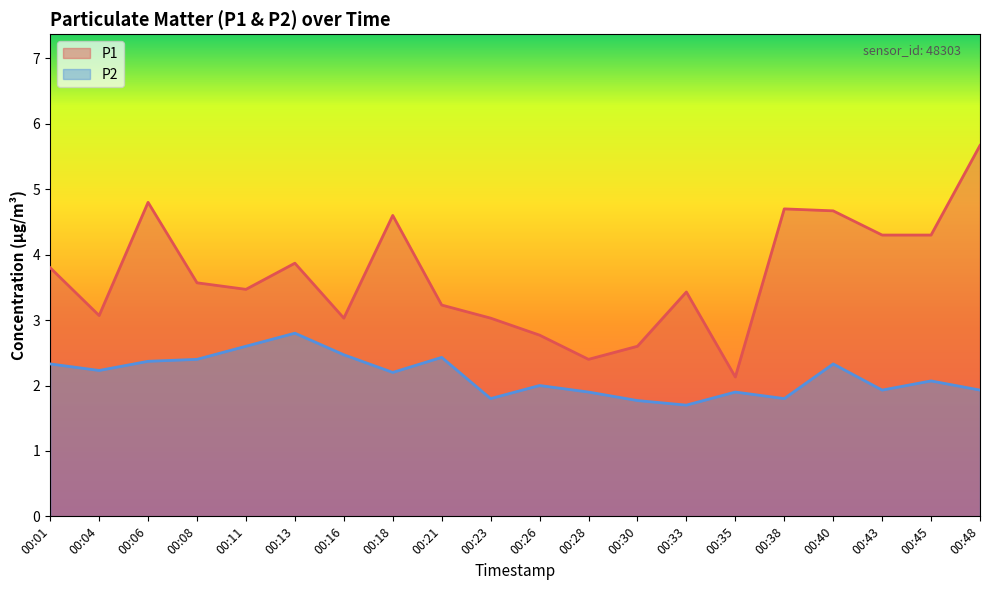

How many interior local peaks does the P2 series have?

6